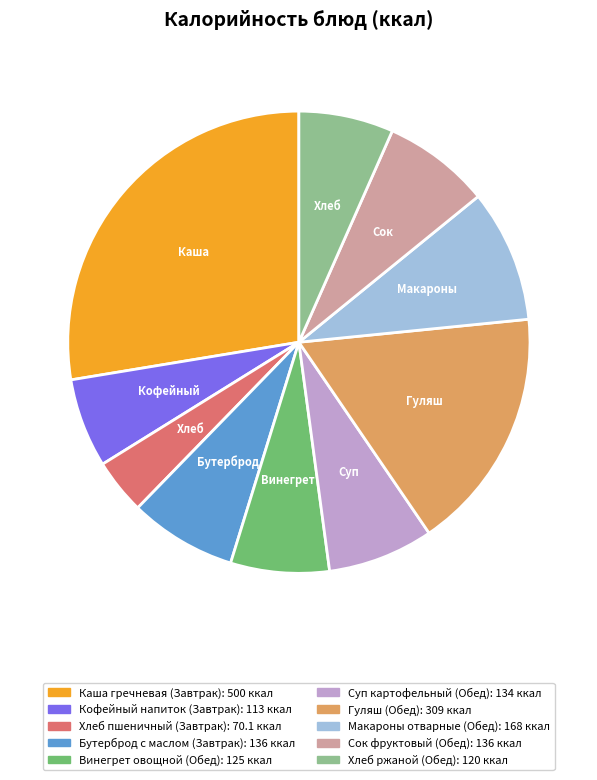

True or false: Суп картофельный (Обед) accounts for 7% of the total.

True